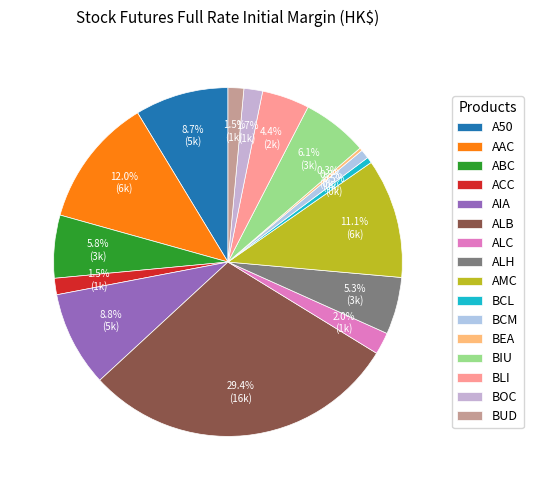

What percentage is the AIA slice, to the nearest percent?

9%